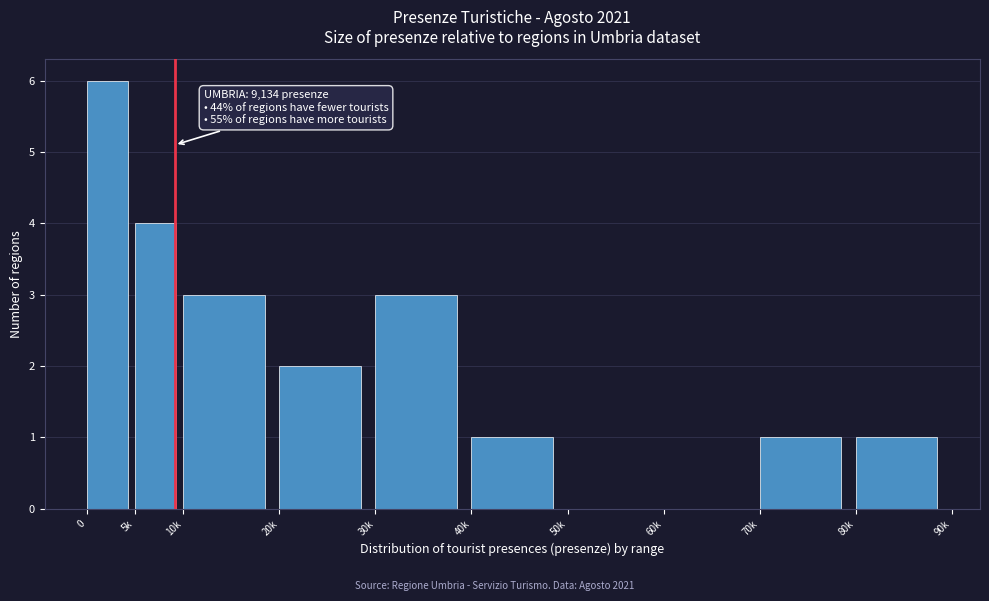

Reading left to right, transcribe all the data shown in this chart.

0=6	5k=4	10k=3	20k=2	30k=3	40k=1	50k=0	60k=0	70k=1	80k=1